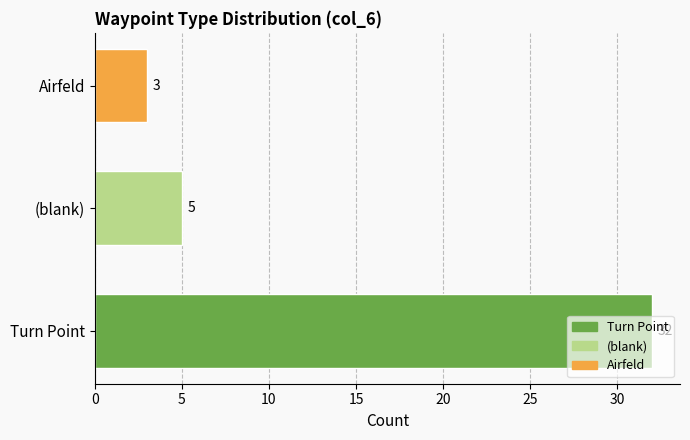

What is the average value?

13